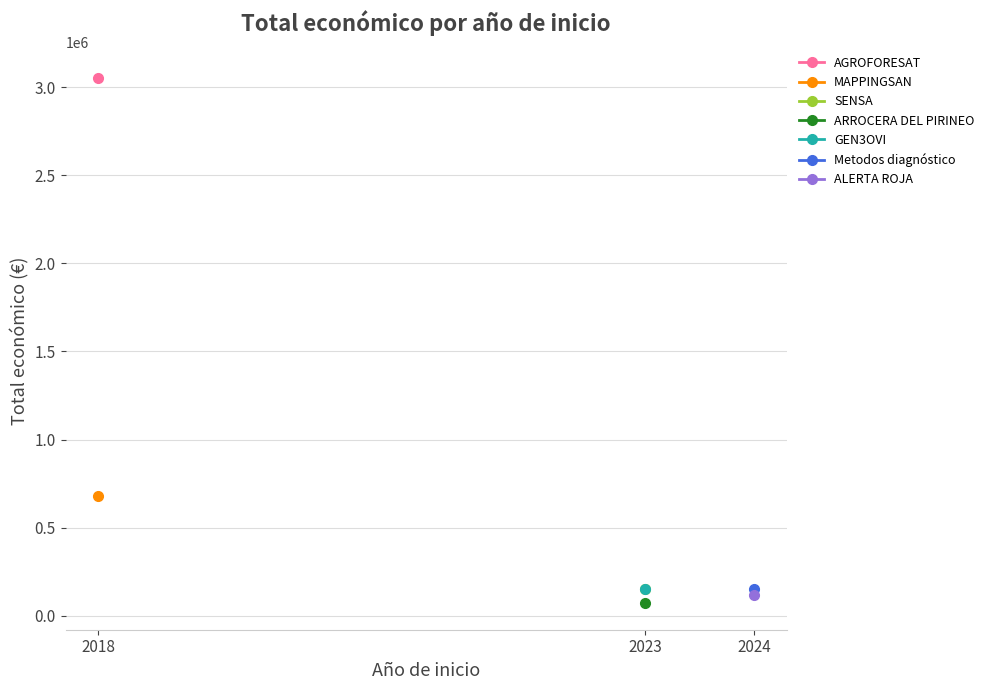

The chart shows a value of 677425 at 2018. True or false?

True